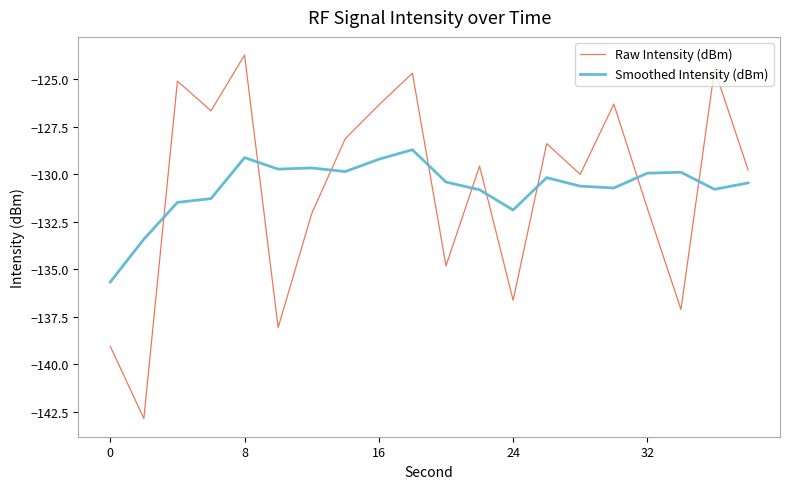

After their last crossing, which series has the higher values: Smoothed Intensity (dBm) or Raw Intensity (dBm)?

Raw Intensity (dBm)